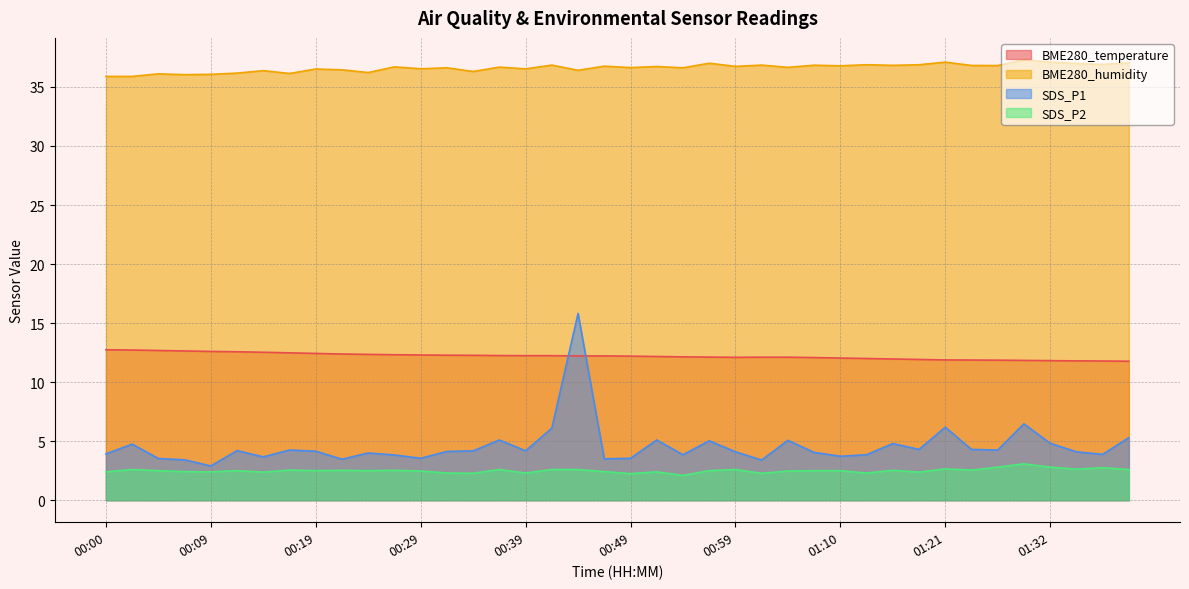

True or false: SDS_P2 has more than 2 interior local peaks.

True